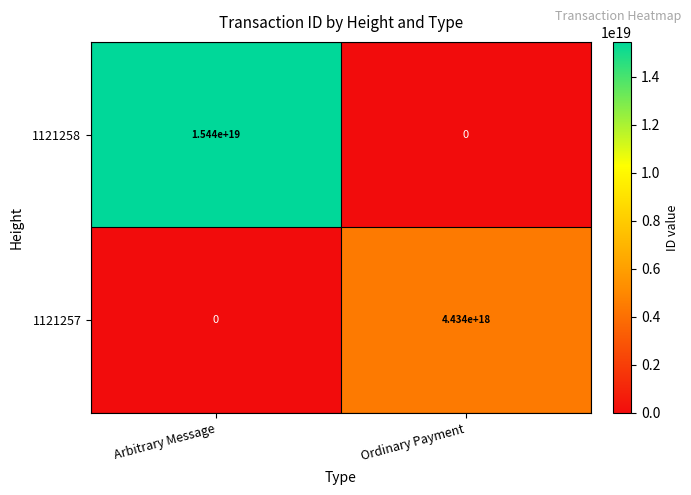

The value of 1121257 at Arbitrary Message is 2127297338476275968. True or false?

False